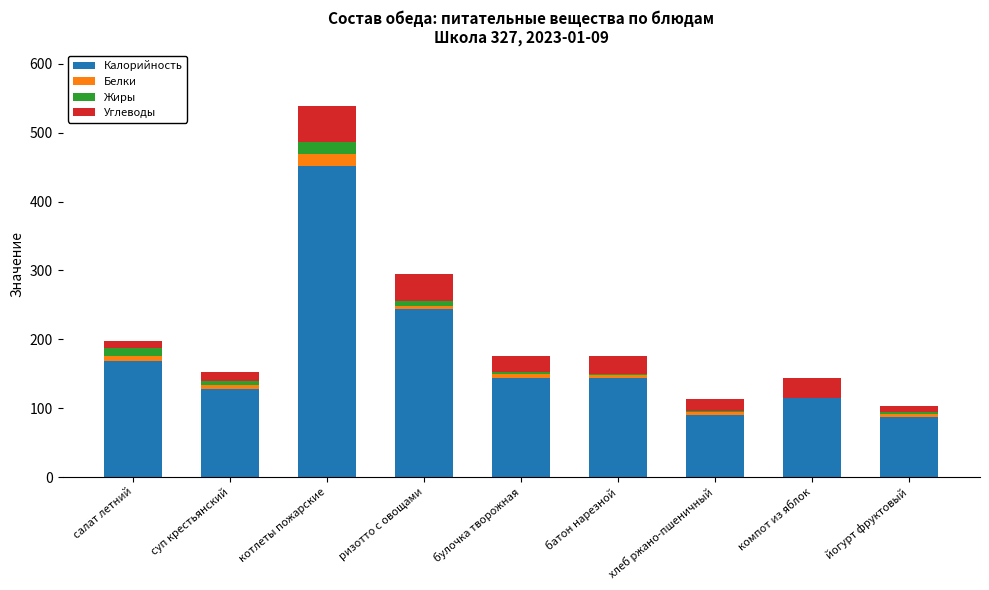

How many series are shown in this chart?

4